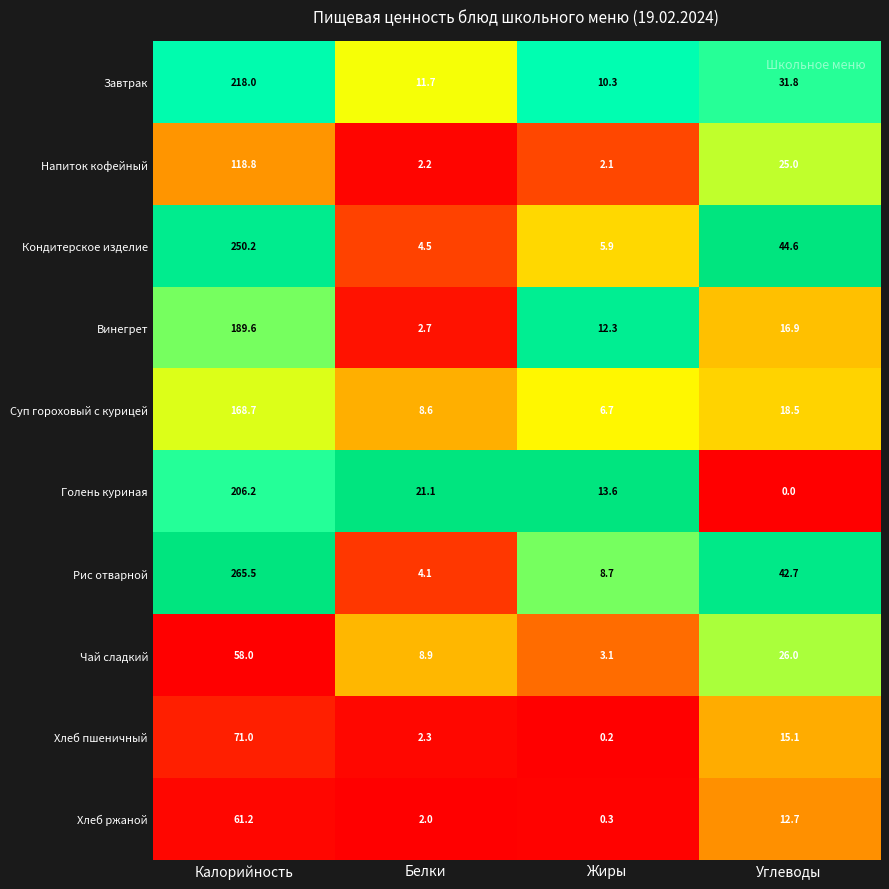

Which series changed the most between Жиры and Углеводы?

Кондитерское изделие